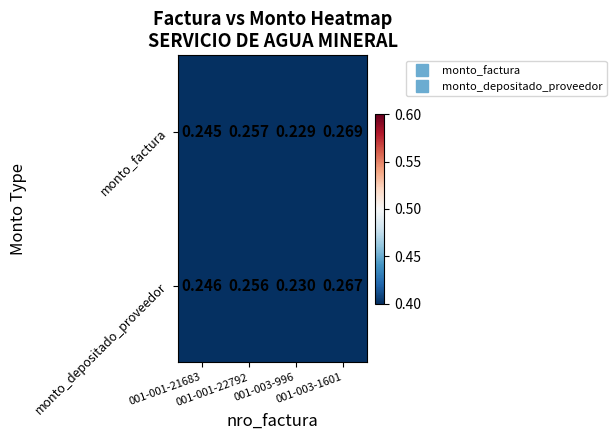

Which series has the largest total across all categories?

monto_factura